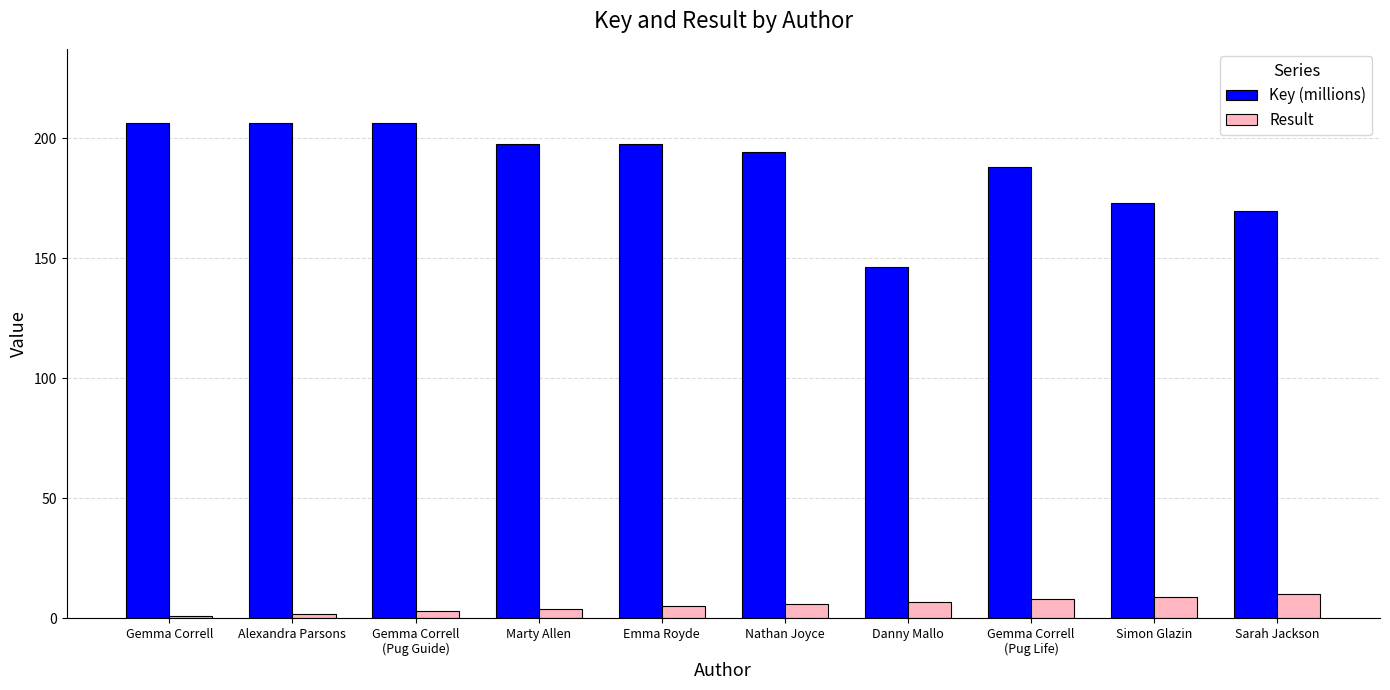

Read the Result value at Danny Mallo.

7.0